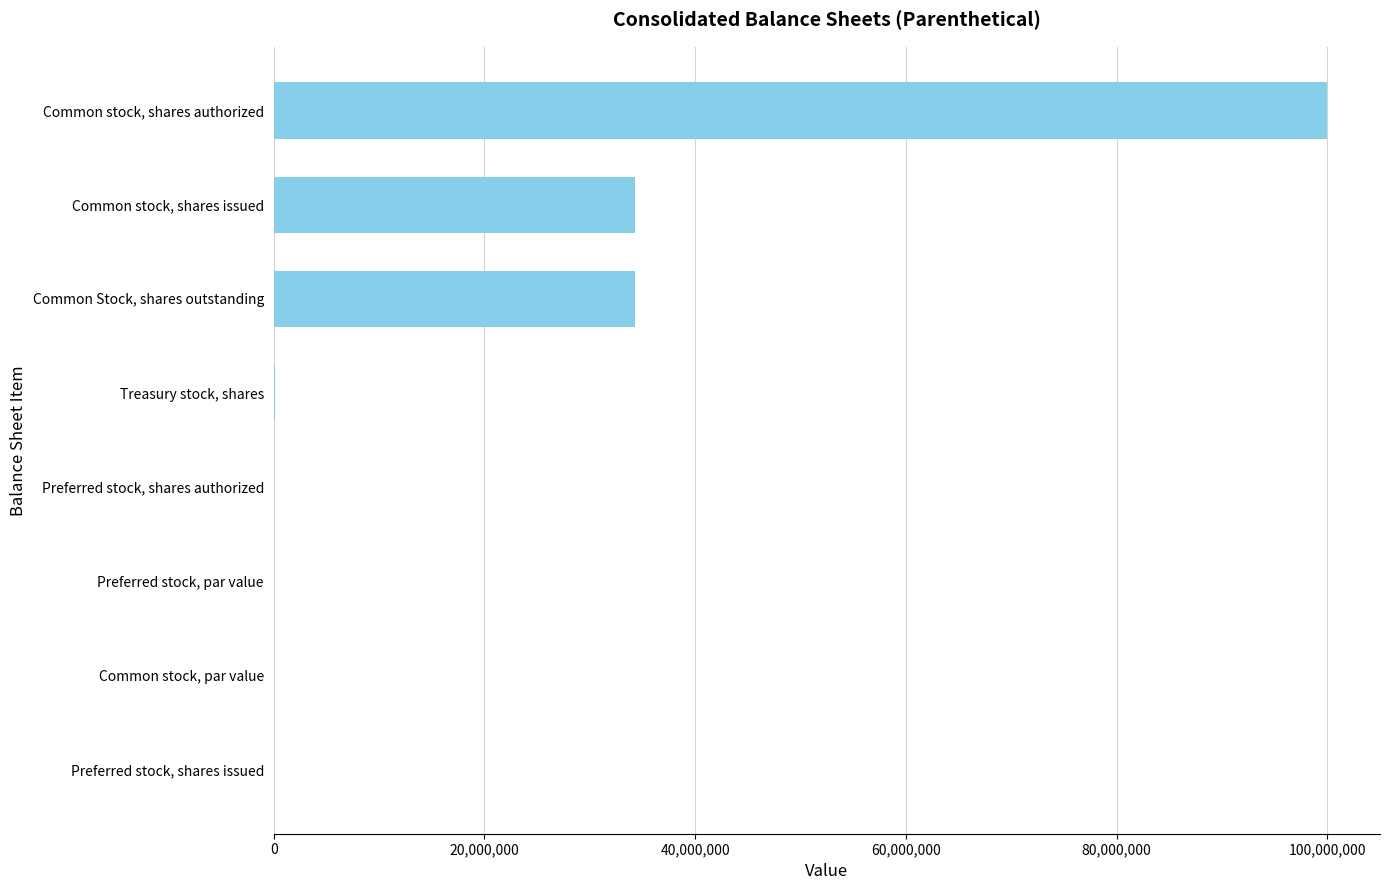

What is the change in value from Common stock, shares issued to Preferred stock, shares issued?

-34300209.0